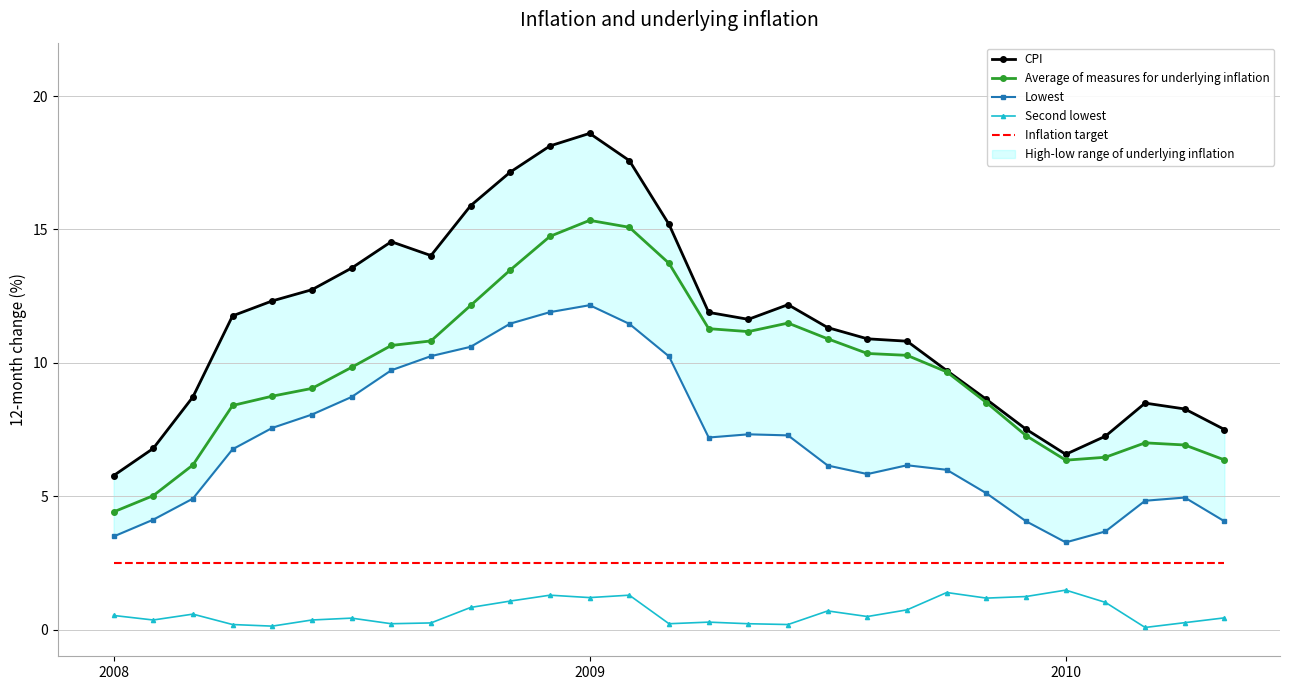

At which label does Average of measures for underlying inflation reach its minimum?

2008